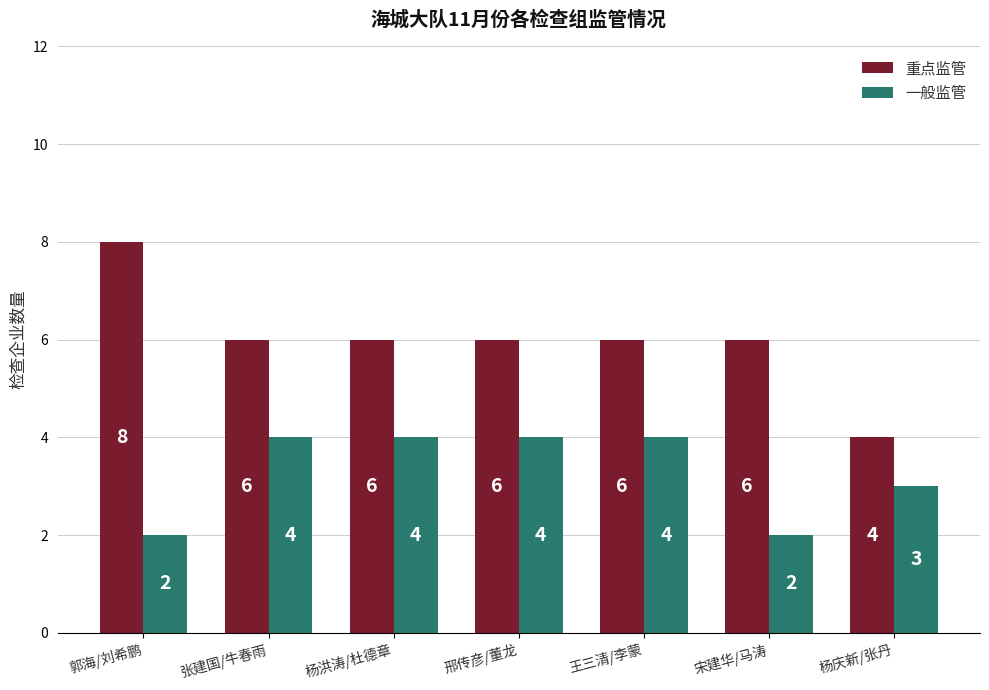

How many bars are there in each group?

2